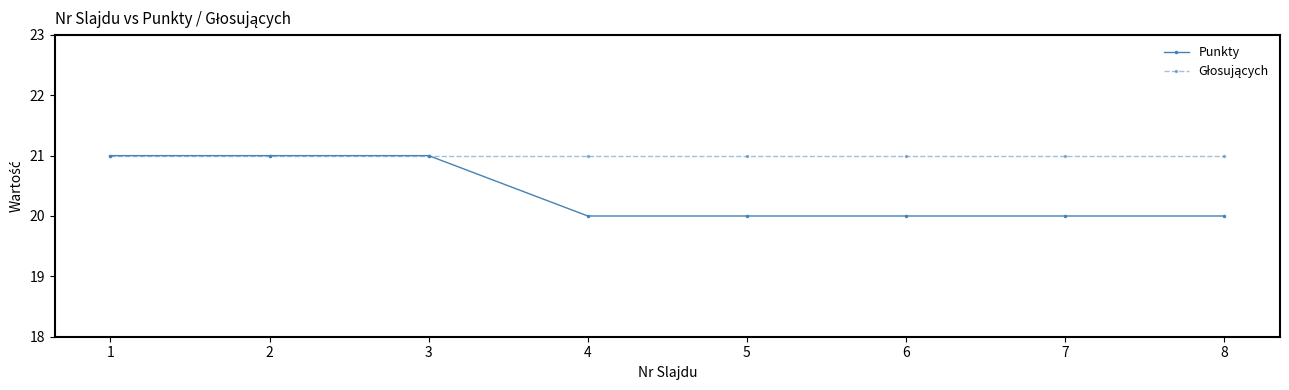

What is the value of the Punkty point at the 2nd from the left?

21